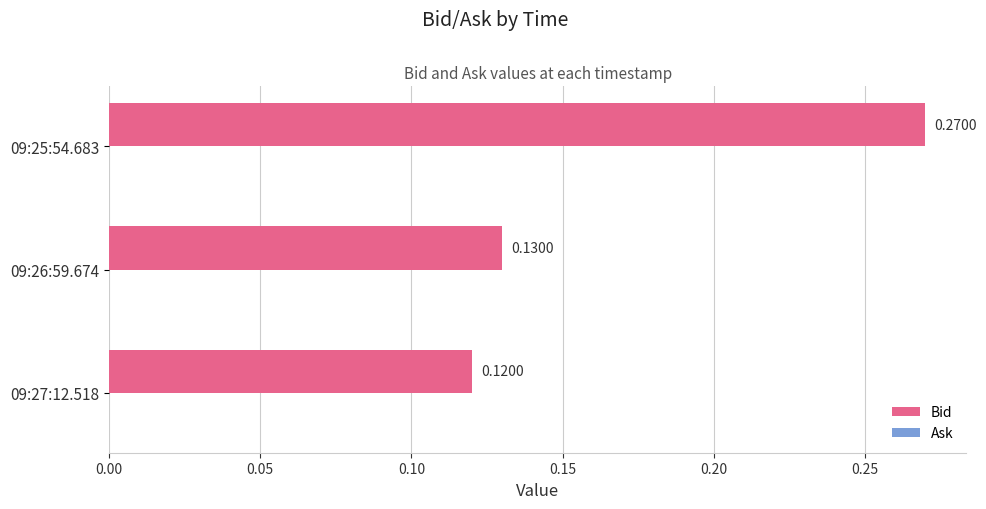

Between 09:26:59.674 and 09:25:54.683, which is larger?

09:25:54.683